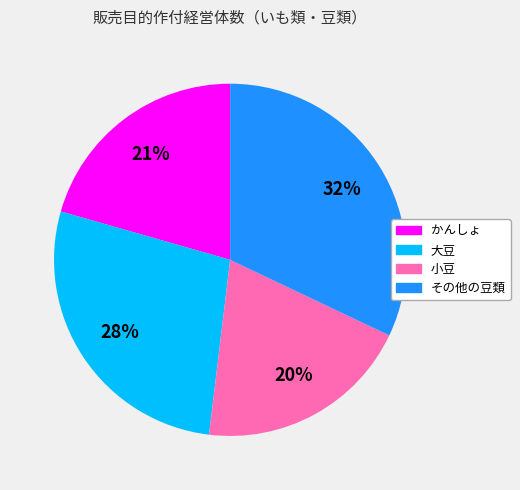

Rank the categories by value from highest to lowest.

その他の豆類, 大豆, かんしょ, 小豆